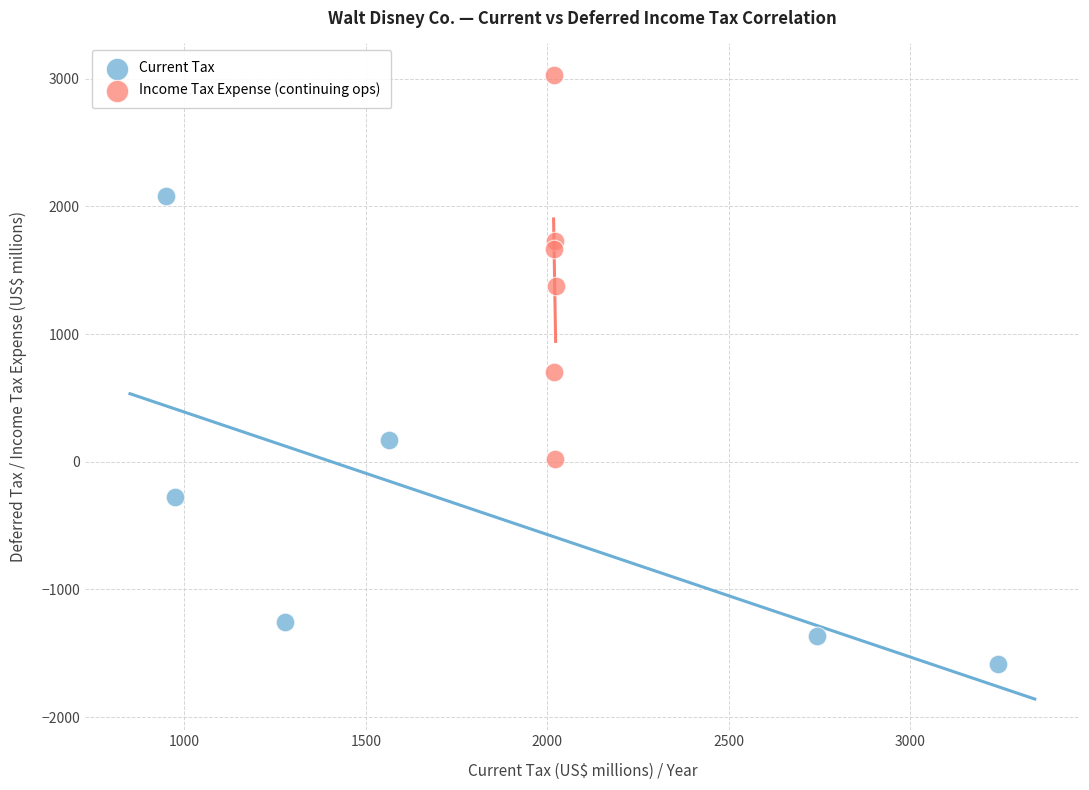

Which series has the largest Y range (max minus min)?

Current Tax